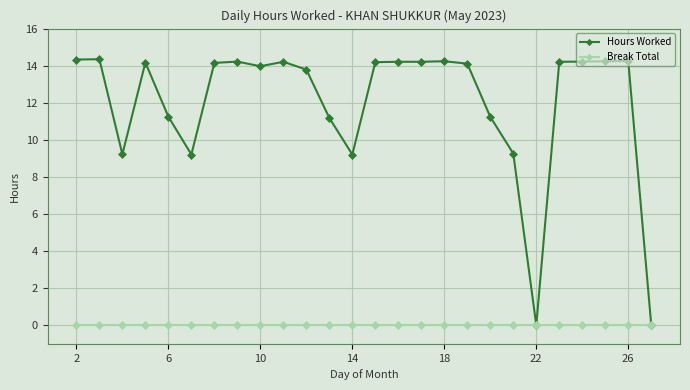

Which series has the widest spread of values?

Hours Worked